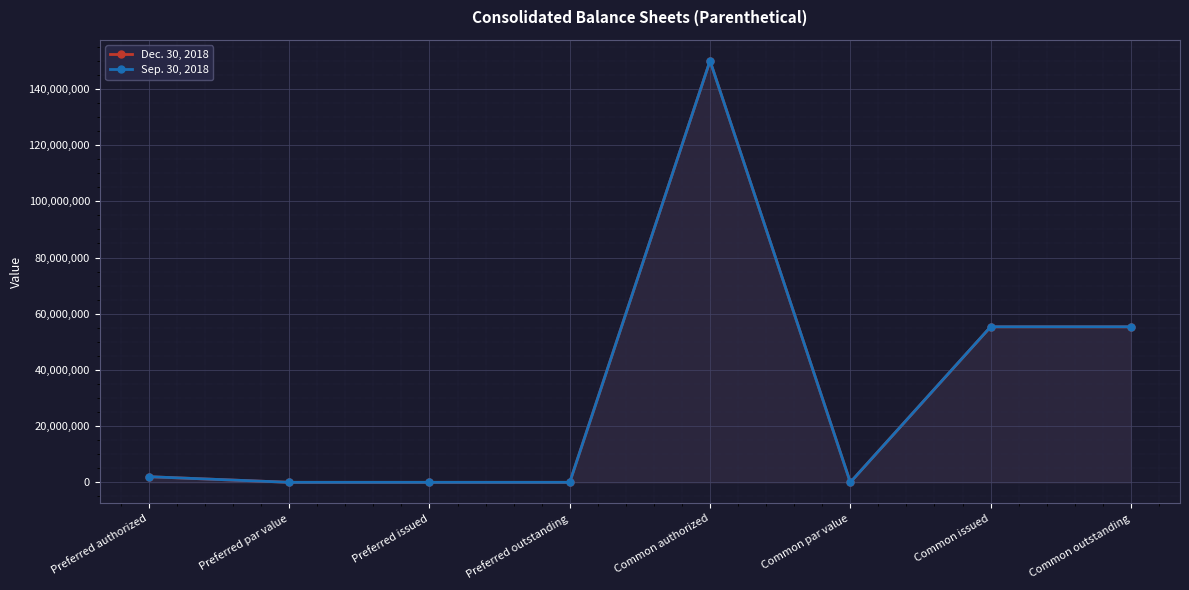

How many interior local valleys does the Sep. 30, 2018 series have?

1